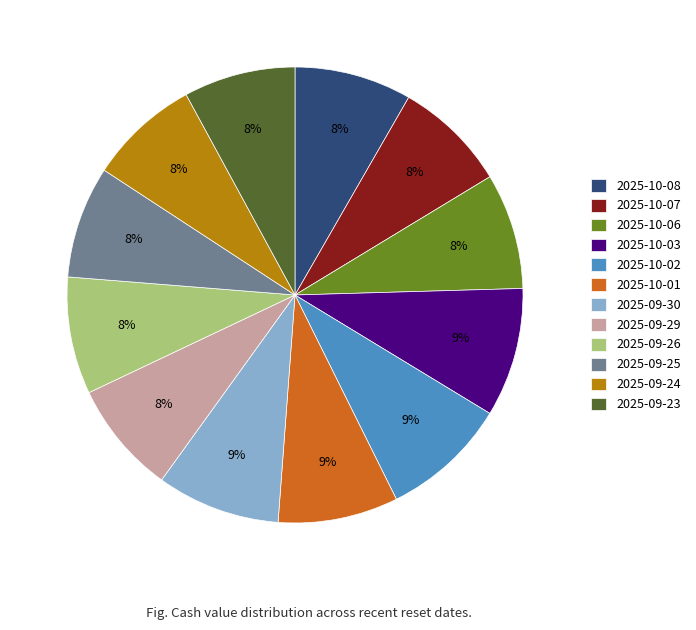

To the nearest percent, what is the average slice percentage?

8%